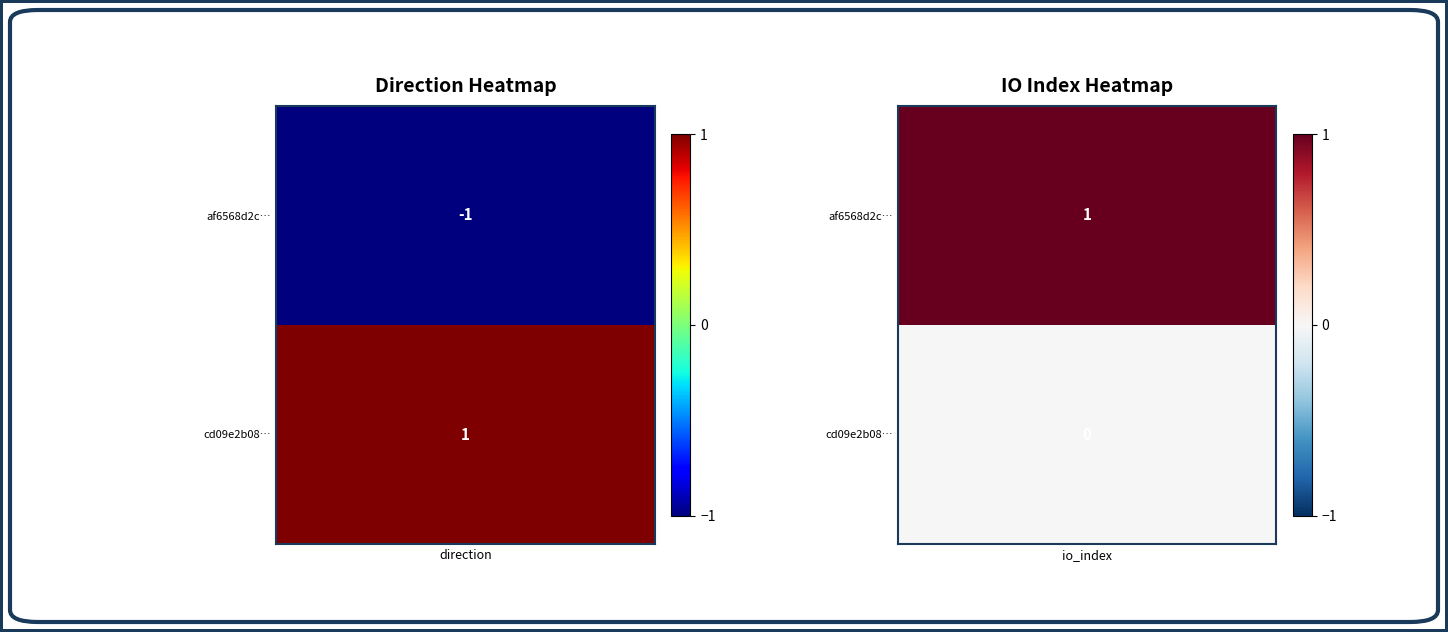

Reading left to right, transcribe all the data shown in this chart.

af6568d2c55cba55fcb522690a2cd503a9eaeb5: -1	1
cd09e2b08837883a88af6fb878ccd02723ee40e: 1	0